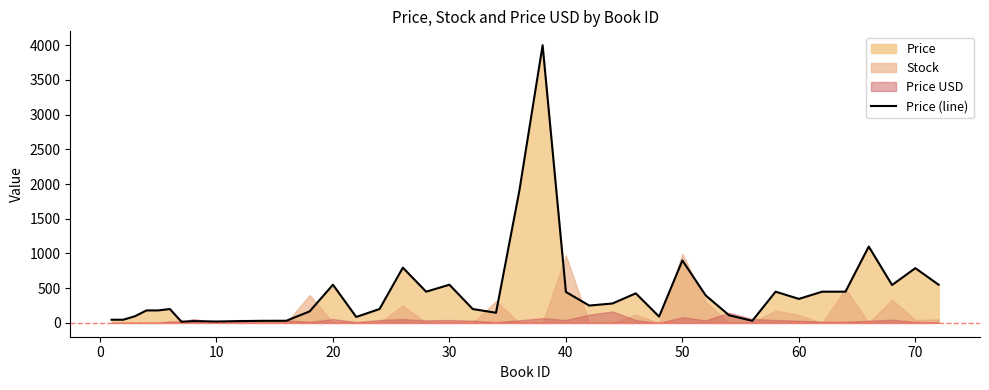

True or false: the data has more than 1 interior local peaks.

True